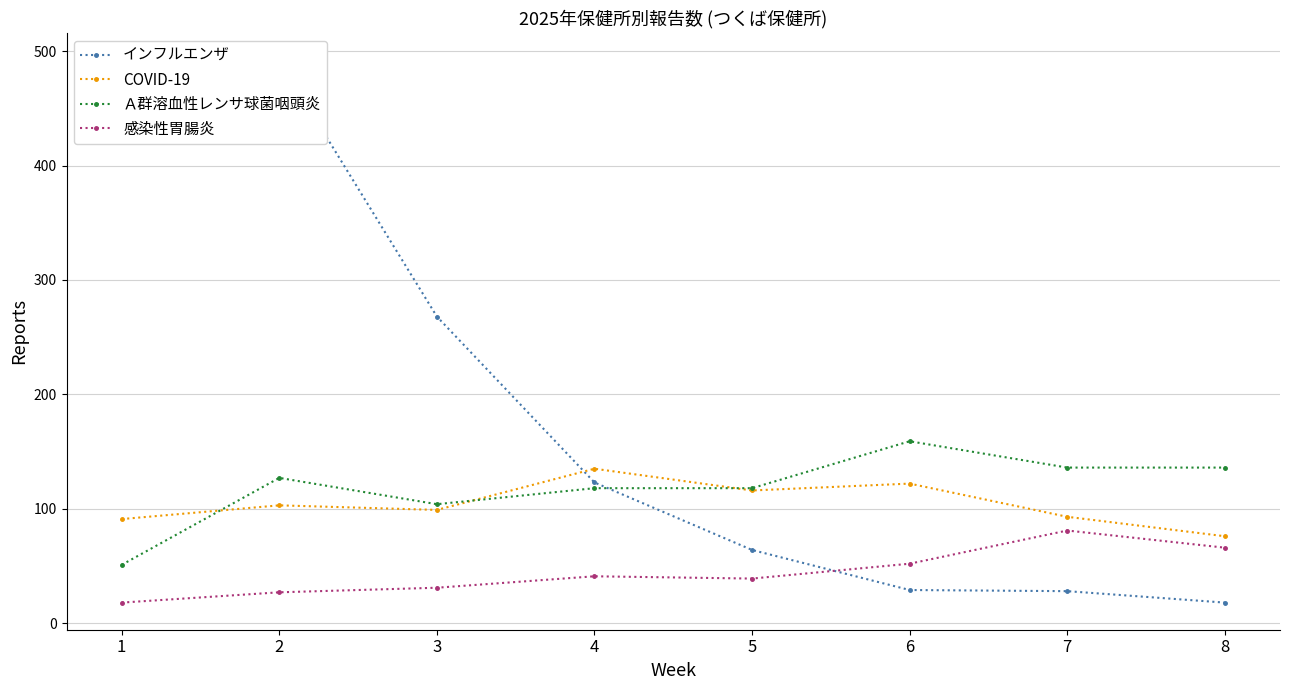

How many series are shown in this chart?

4